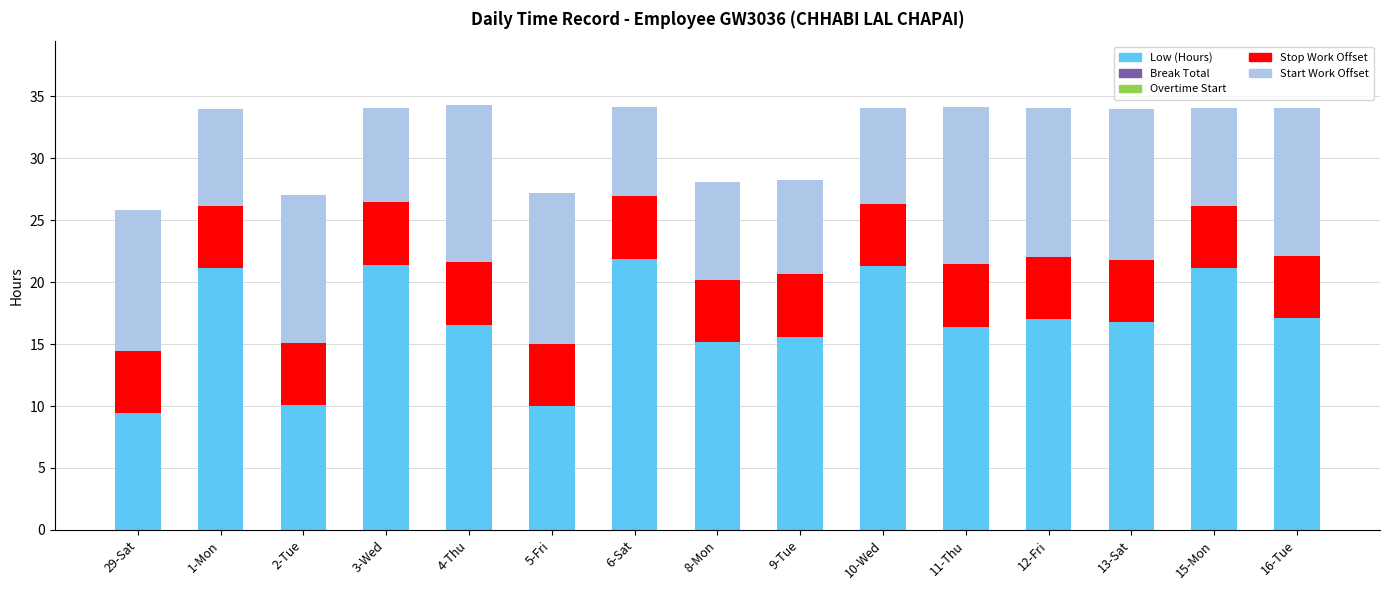

The Low (Hours) series shows 10.1 at 2-Tue. True or false?

True